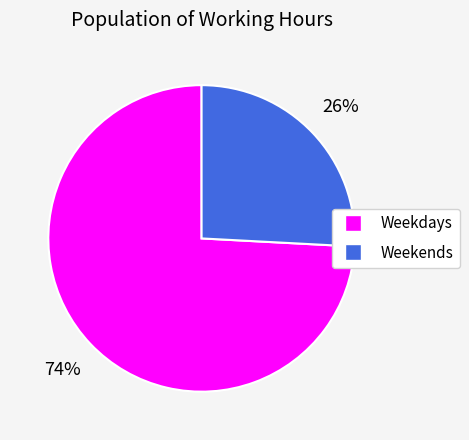

Is there a majority slice in this chart?

Yes